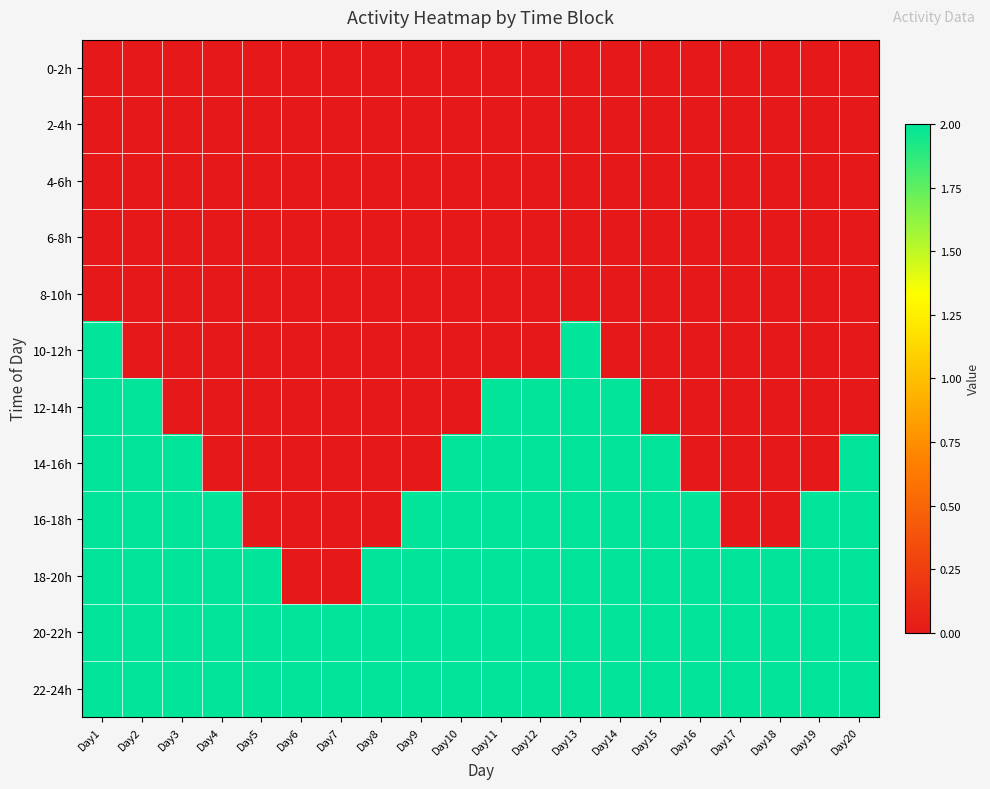

Reading right to left, list all the values displayed in this chart.

0-2h: Day20=0	Day19=0	Day18=0	Day17=0	Day16=0	Day15=0	Day14=0	Day13=0	Day12=0	Day11=0	Day10=0	Day9=0	Day8=0	Day7=0	Day6=0	Day5=0	Day4=0	Day3=0	Day2=0	Day1=0
2-4h: Day20=0	Day19=0	Day18=0	Day17=0	Day16=0	Day15=0	Day14=0	Day13=0	Day12=0	Day11=0	Day10=0	Day9=0	Day8=0	Day7=0	Day6=0	Day5=0	Day4=0	Day3=0	Day2=0	Day1=0
4-6h: Day20=0	Day19=0	Day18=0	Day17=0	Day16=0	Day15=0	Day14=0	Day13=0	Day12=0	Day11=0	Day10=0	Day9=0	Day8=0	Day7=0	Day6=0	Day5=0	Day4=0	Day3=0	Day2=0	Day1=0
6-8h: Day20=0	Day19=0	Day18=0	Day17=0	Day16=0	Day15=0	Day14=0	Day13=0	Day12=0	Day11=0	Day10=0	Day9=0	Day8=0	Day7=0	Day6=0	Day5=0	Day4=0	Day3=0	Day2=0	Day1=0
8-10h: Day20=0	Day19=0	Day18=0	Day17=0	Day16=0	Day15=0	Day14=0	Day13=0	Day12=0	Day11=0	Day10=0	Day9=0	Day8=0	Day7=0	Day6=0	Day5=0	Day4=0	Day3=0	Day2=0	Day1=0
10-12h: Day20=0	Day19=0	Day18=0	Day17=0	Day16=0	Day15=0	Day14=0	Day13=2	Day12=0	Day11=0	Day10=0	Day9=0	Day8=0	Day7=0	Day6=0	Day5=0	Day4=0	Day3=0	Day2=0	Day1=2
12-14h: Day20=0	Day19=0	Day18=0	Day17=0	Day16=0	Day15=0	Day14=2	Day13=2	Day12=2	Day11=2	Day10=0	Day9=0	Day8=0	Day7=0	Day6=0	Day5=0	Day4=0	Day3=0	Day2=2	Day1=2
14-16h: Day20=2	Day19=0	Day18=0	Day17=0	Day16=0	Day15=2	Day14=2	Day13=2	Day12=2	Day11=2	Day10=2	Day9=0	Day8=0	Day7=0	Day6=0	Day5=0	Day4=0	Day3=2	Day2=2	Day1=2
16-18h: Day20=2	Day19=2	Day18=0	Day17=0	Day16=2	Day15=2	Day14=2	Day13=2	Day12=2	Day11=2	Day10=2	Day9=2	Day8=0	Day7=0	Day6=0	Day5=0	Day4=2	Day3=2	Day2=2	Day1=2
18-20h: Day20=2	Day19=2	Day18=2	Day17=2	Day16=2	Day15=2	Day14=2	Day13=2	Day12=2	Day11=2	Day10=2	Day9=2	Day8=2	Day7=0	Day6=0	Day5=2	Day4=2	Day3=2	Day2=2	Day1=2
20-22h: Day20=2	Day19=2	Day18=2	Day17=2	Day16=2	Day15=2	Day14=2	Day13=2	Day12=2	Day11=2	Day10=2	Day9=2	Day8=2	Day7=2	Day6=2	Day5=2	Day4=2	Day3=2	Day2=2	Day1=2
22-24h: Day20=2	Day19=2	Day18=2	Day17=2	Day16=2	Day15=2	Day14=2	Day13=2	Day12=2	Day11=2	Day10=2	Day9=2	Day8=2	Day7=2	Day6=2	Day5=2	Day4=2	Day3=2	Day2=2	Day1=2